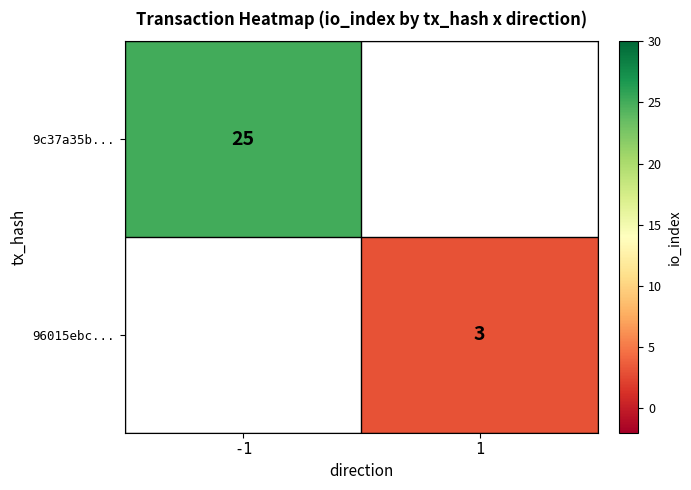

Is it true that 96015ebc... equals 3 at 1?

True